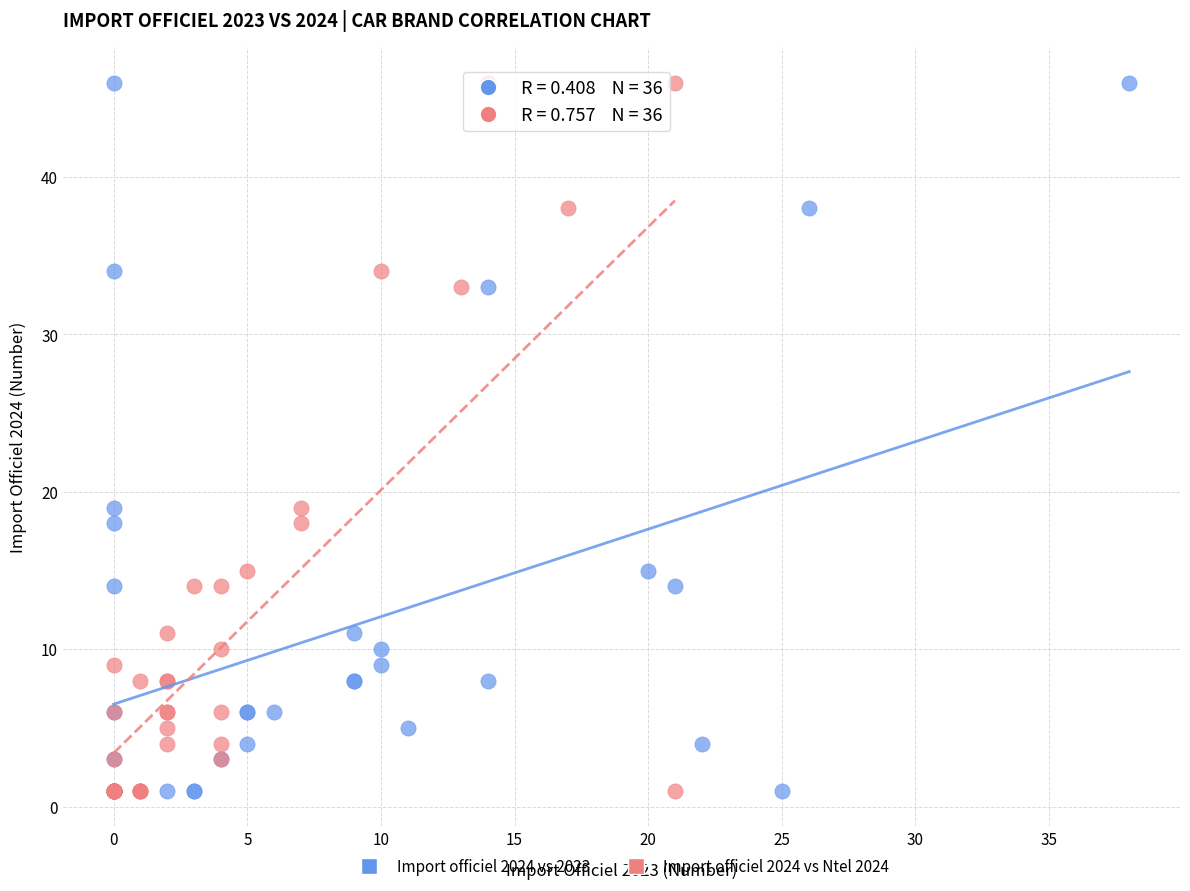

What are all the series names shown in the legend?

Import officiel 2024 vs 2023, Import officiel 2024 vs Ntel 2024